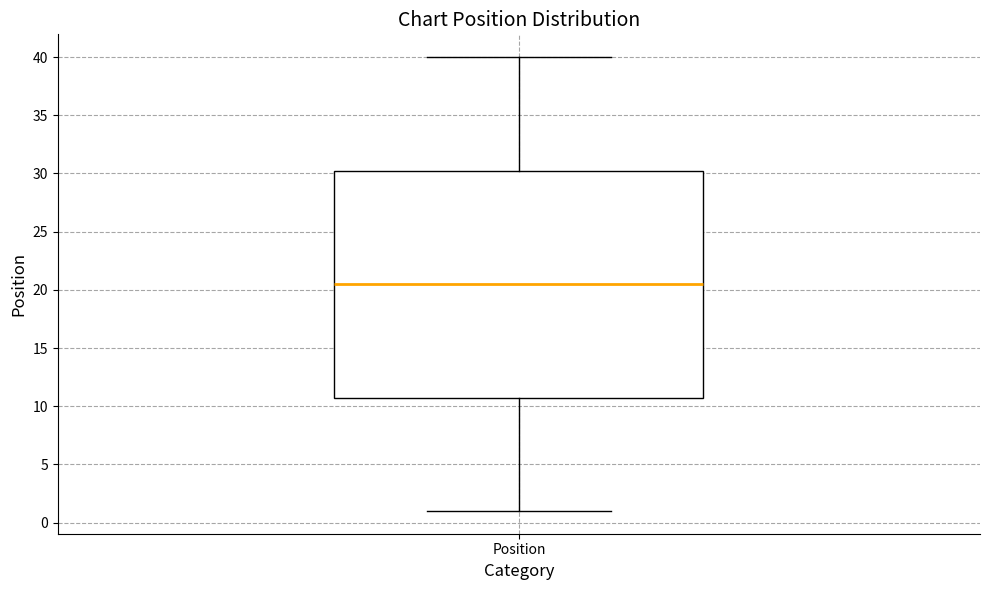

Read this box plot against the y-axis: the position of the median line, the range covered by the box, and the ends of both whiskers. The values are not printed on the chart, so give them approximately, as read against the axis.

median 20.5, box 11.0 to 30.5, whiskers 1.0 to 40.0